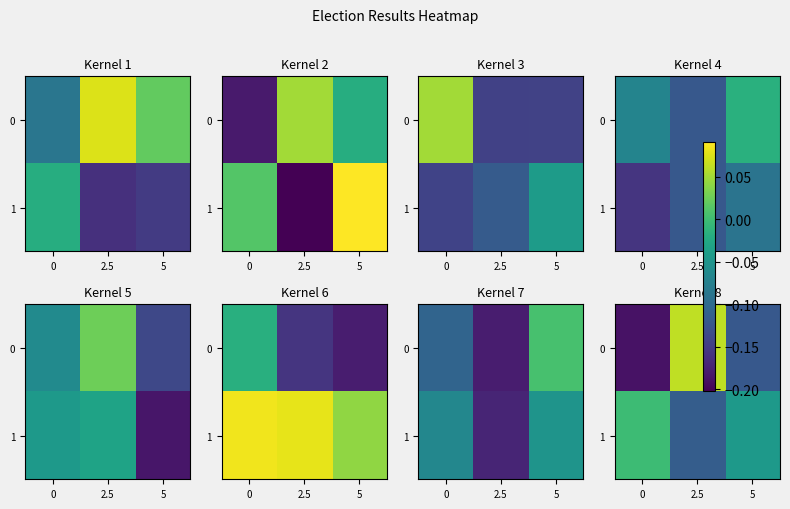

Count the 0 values in the range 0 to 1.

1